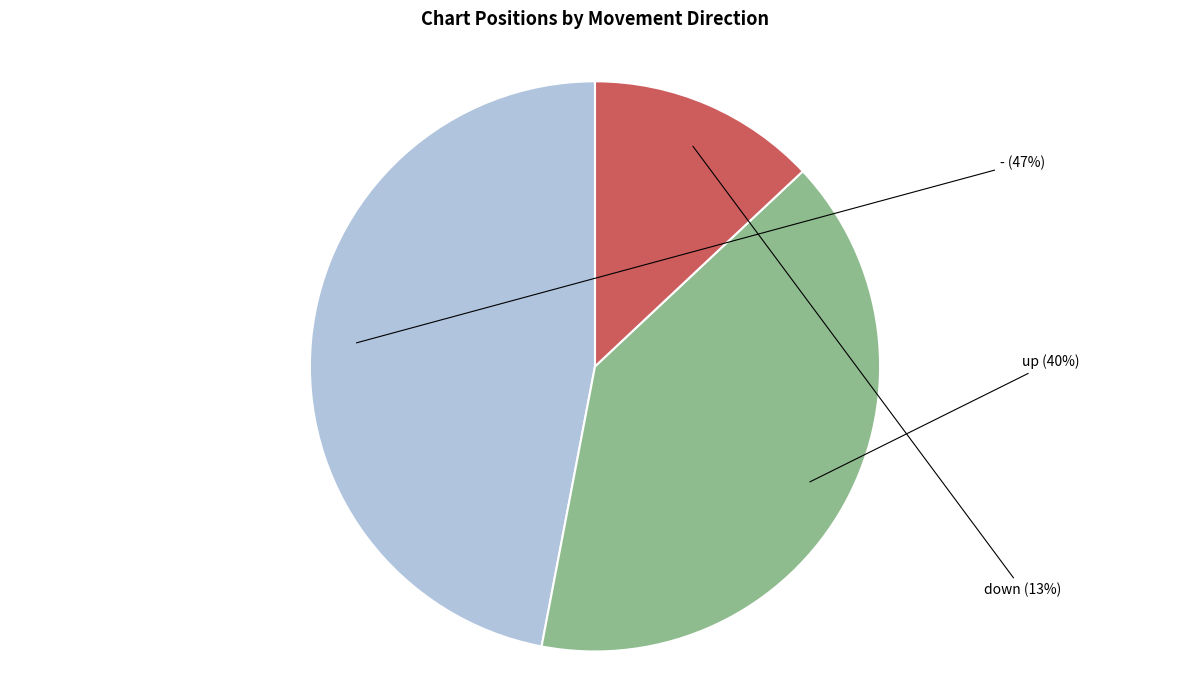

Count the number of slices in the pie.

3